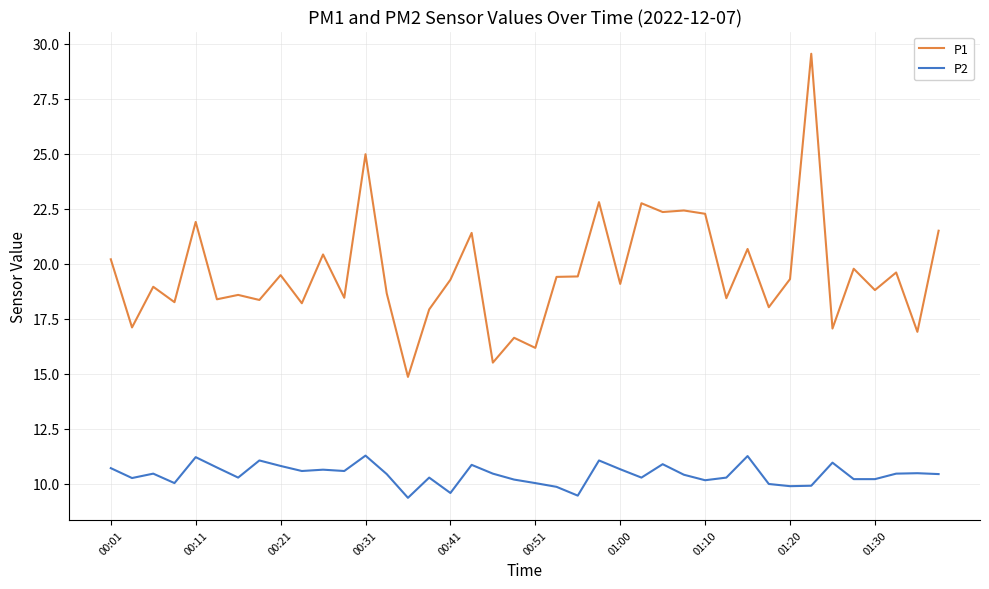

True or false: P2 and P1 intersect in this chart.

False